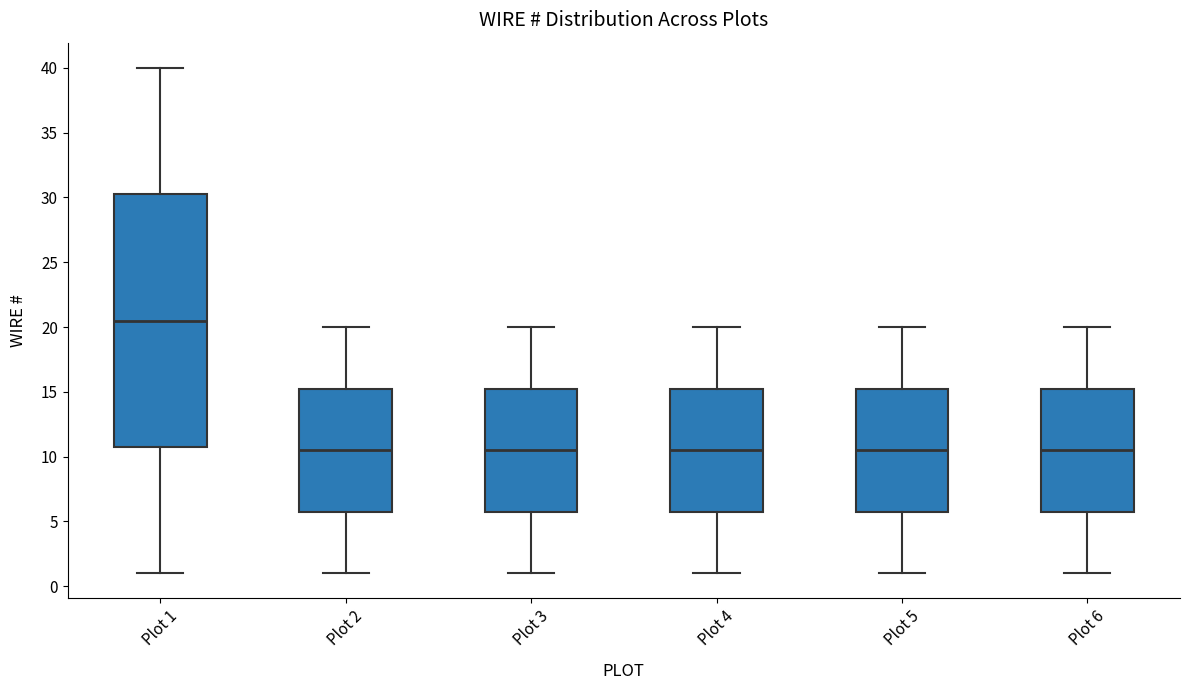

Reading left to right, read every box against the y-axis: the position of its median line, the range the box covers, and the ends of its whiskers. The values are not printed on the chart, so give them approximately, as read against the axis.

Plot 1: median 20.5, box 11.0 to 30.5, whiskers 1.0 to 40.0
Plot 2: median 10.5, box 6.0 to 15.5, whiskers 1.0 to 20.0
Plot 3: median 10.5, box 6.0 to 15.5, whiskers 1.0 to 20.0
Plot 4: median 10.5, box 6.0 to 15.5, whiskers 1.0 to 20.0
Plot 5: median 10.5, box 6.0 to 15.5, whiskers 1.0 to 20.0
Plot 6: median 10.5, box 6.0 to 15.5, whiskers 1.0 to 20.0